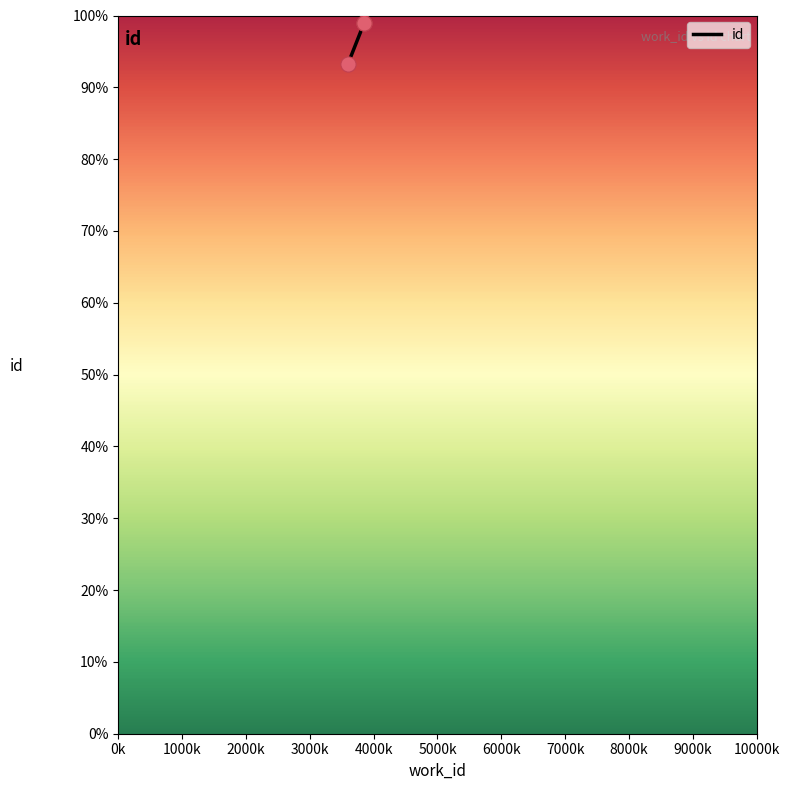

Approximately how many times larger is the value at 3852 compared to 3596?

1.1